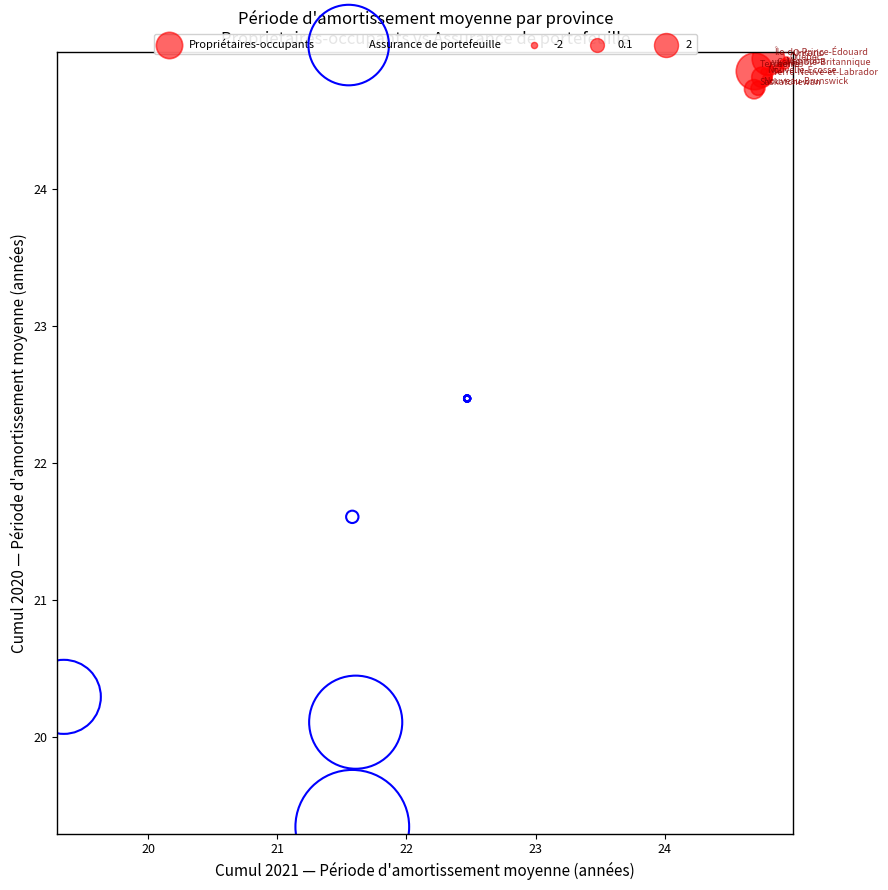

Which series contains the lowest Y value?

Assurance de portefeuille